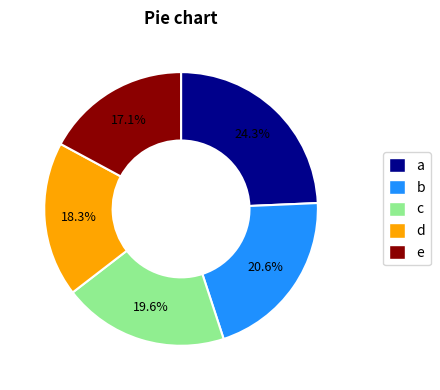

Is there any slice that represents more than half of the pie?

No